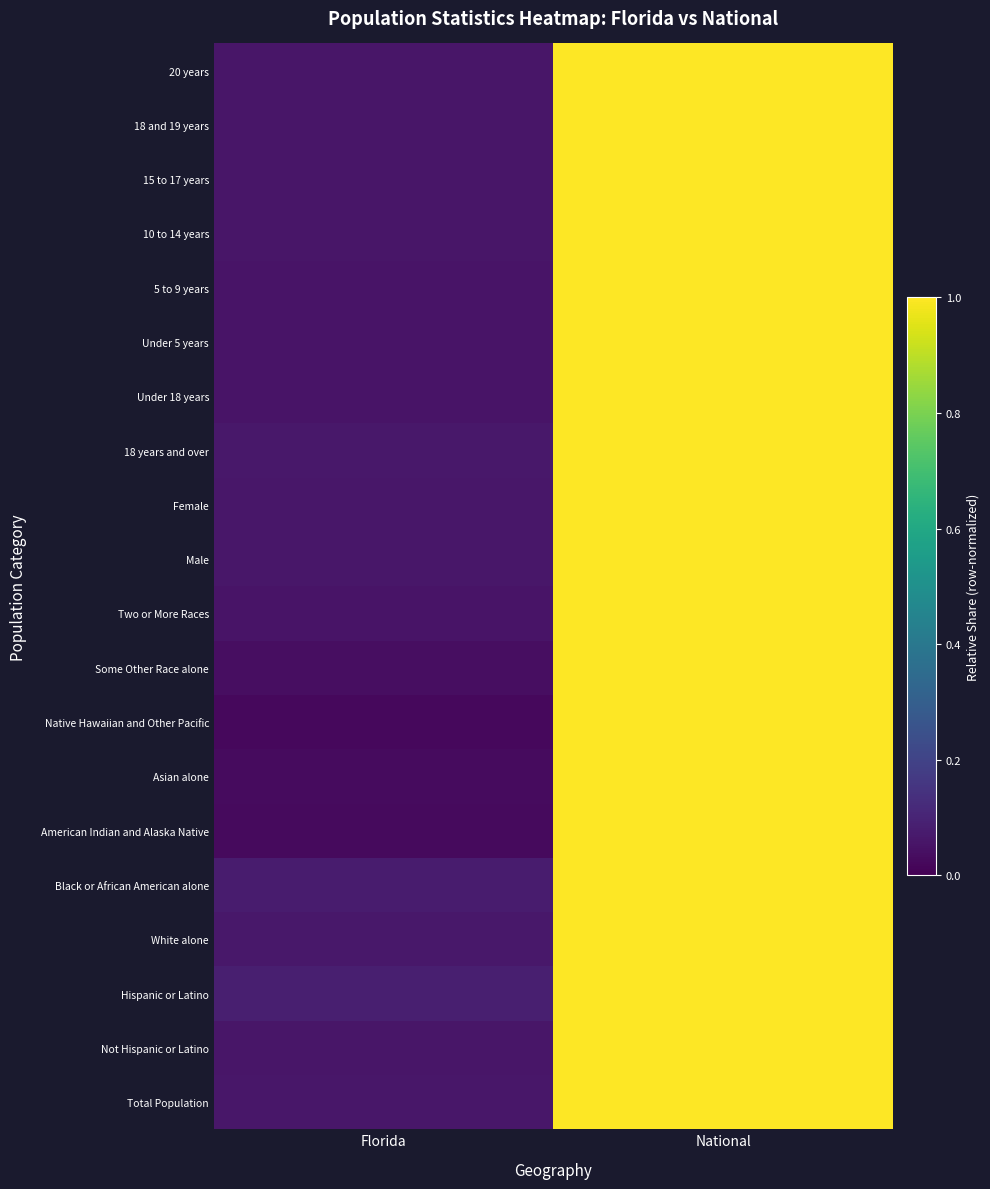

Between National and Florida, which is larger?

National